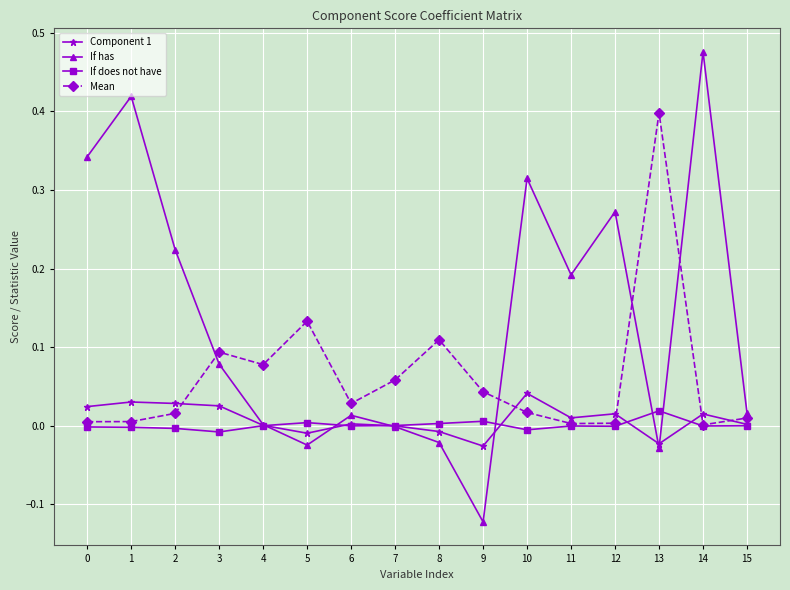

Which category has the highest value in the If has series?

14